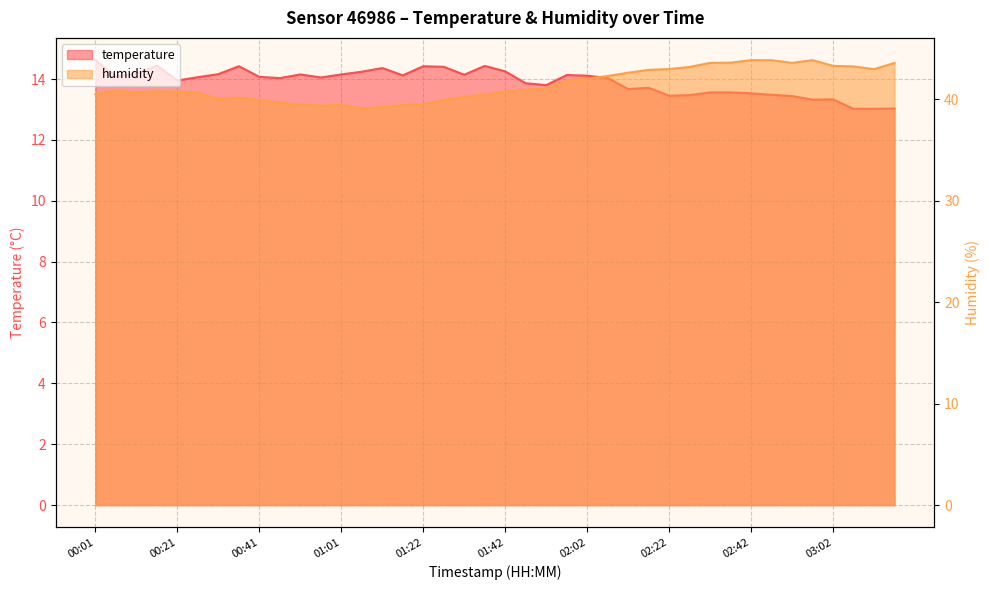

How many data points does each series have?

40